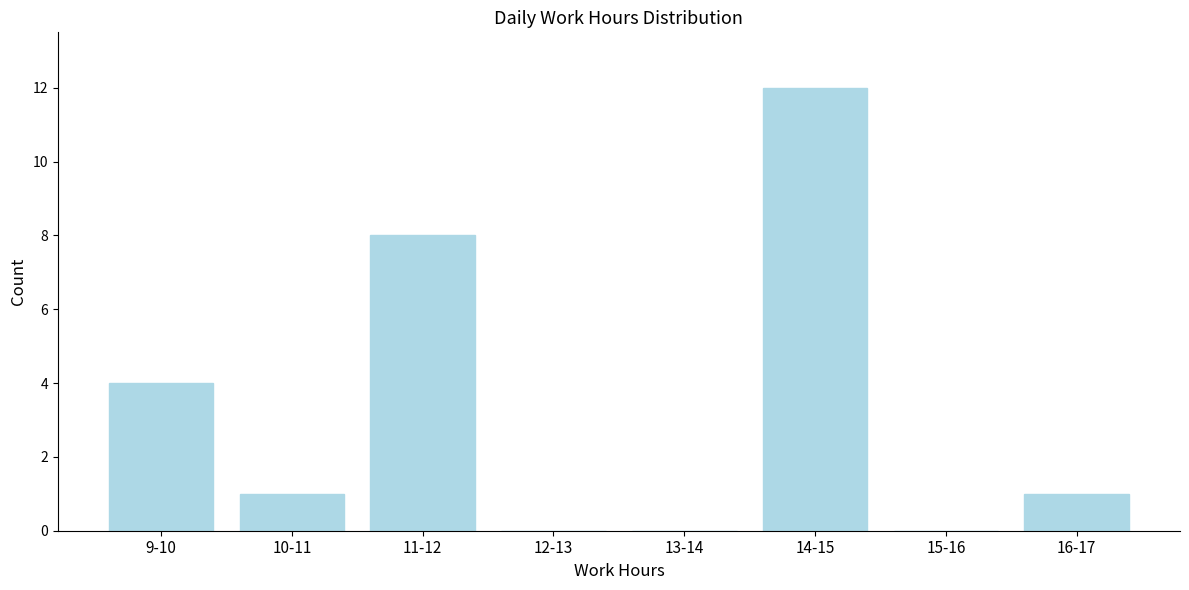

Reading right to left, extract all data points from this chart.

16-17=1	15-16=0	14-15=12	13-14=0	12-13=0	11-12=8	10-11=1	9-10=4